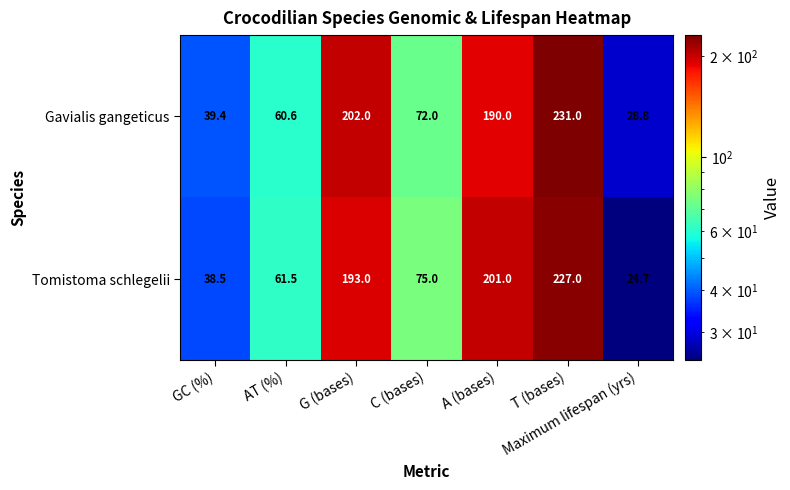

What value does the Gavialis gangeticus series have at G (bases)?

202.0